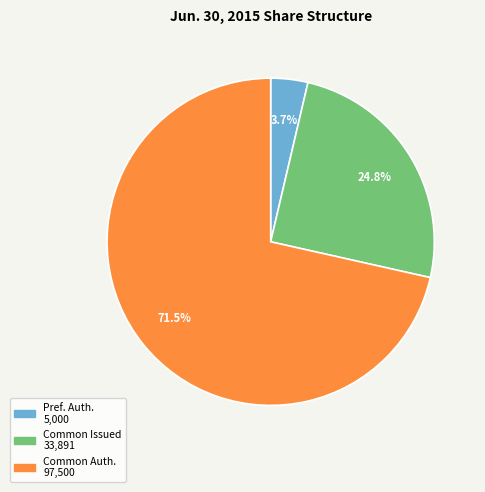

Is there any slice that represents more than half of the pie?

Yes